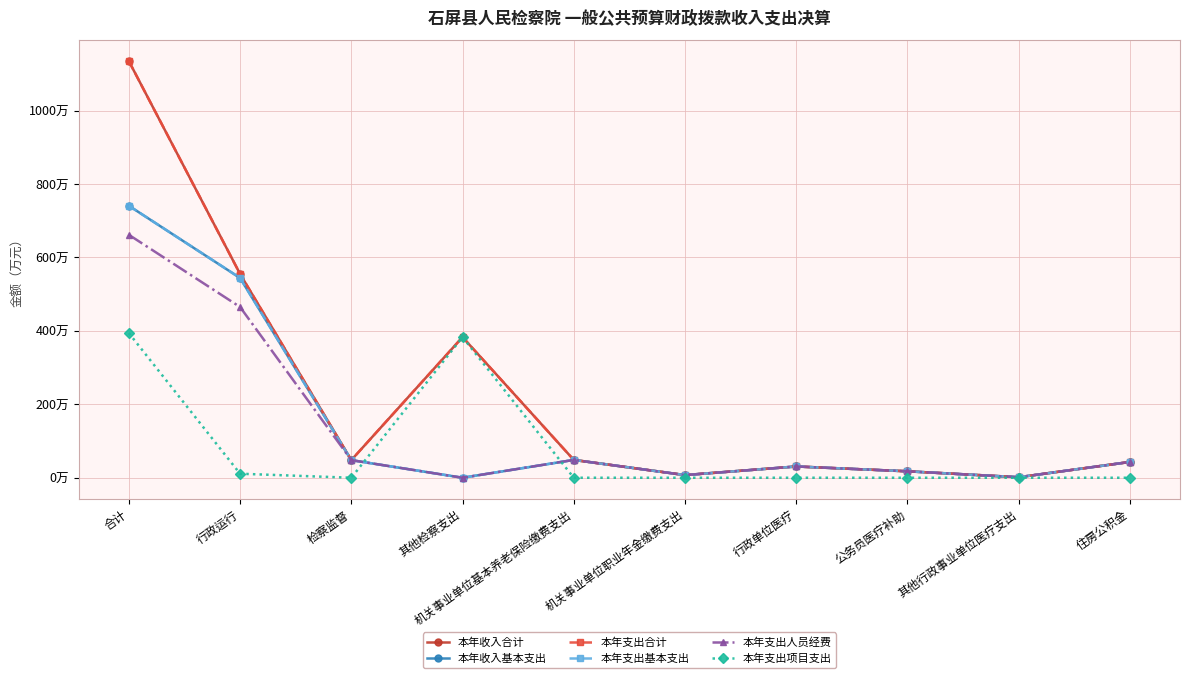

True or false: 本年支出人员经费 and 本年支出基本支出 intersect in this chart.

False